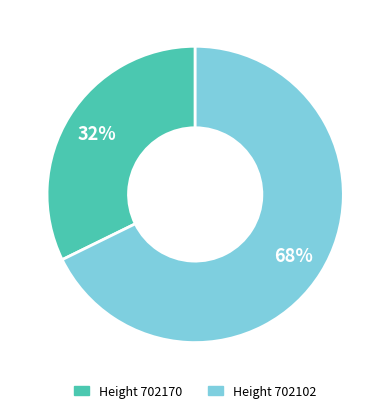

To the nearest percent, what is the average slice percentage?

50%